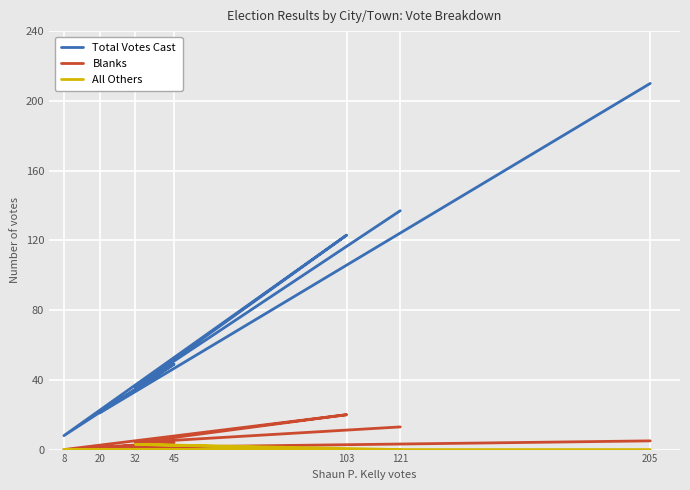

Reading right to left, what are all the values shown in this chart?

Total Votes Cast: 137	36	123	8	49	21	210
Blanks: 13	4	20	0	4	1	5
All Others: 0	3	0	0	0	0	0